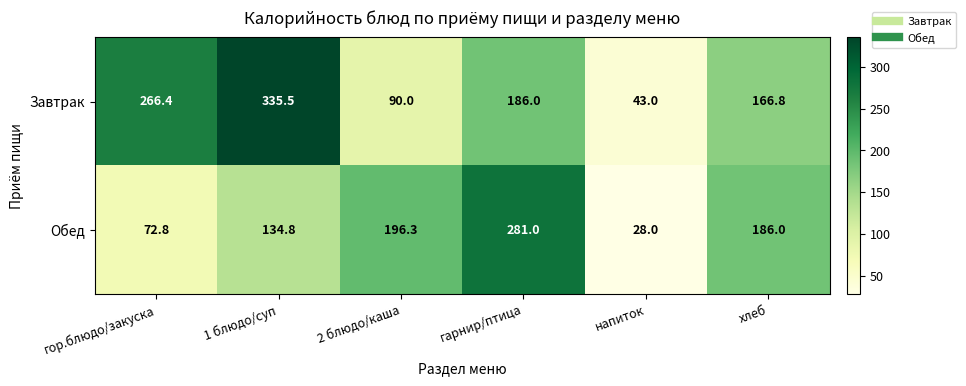

At which category does the chart reach its minimum across all series?

напиток